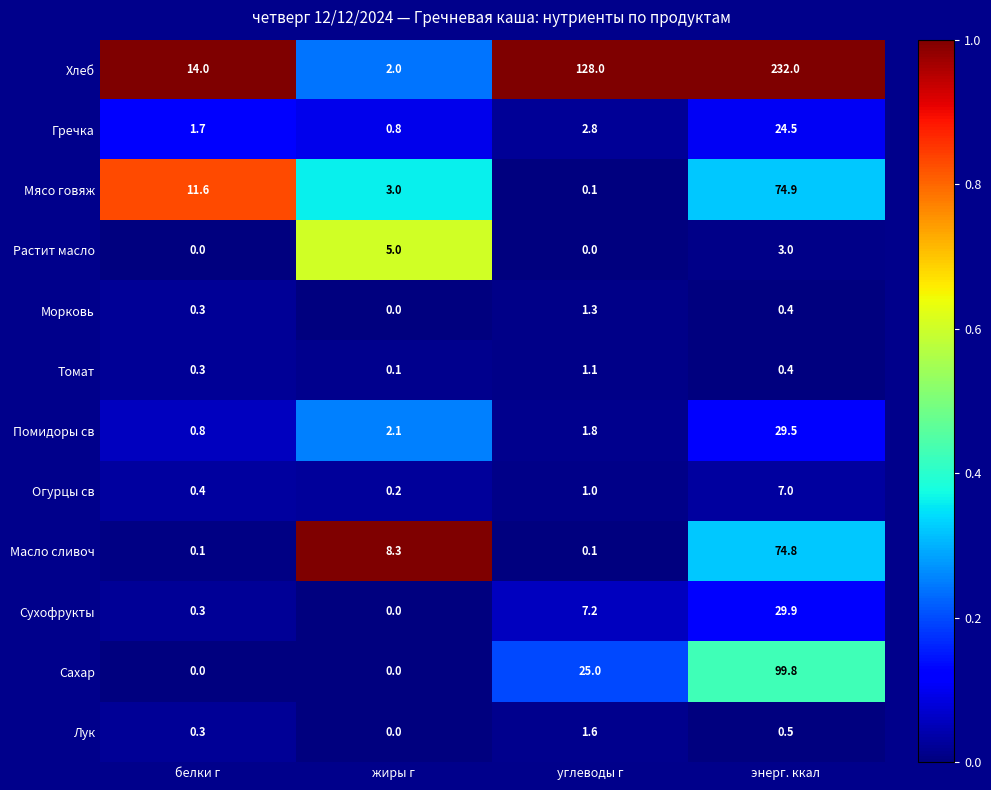

The Растит масло series shows 2.0 at белки г. True or false?

False